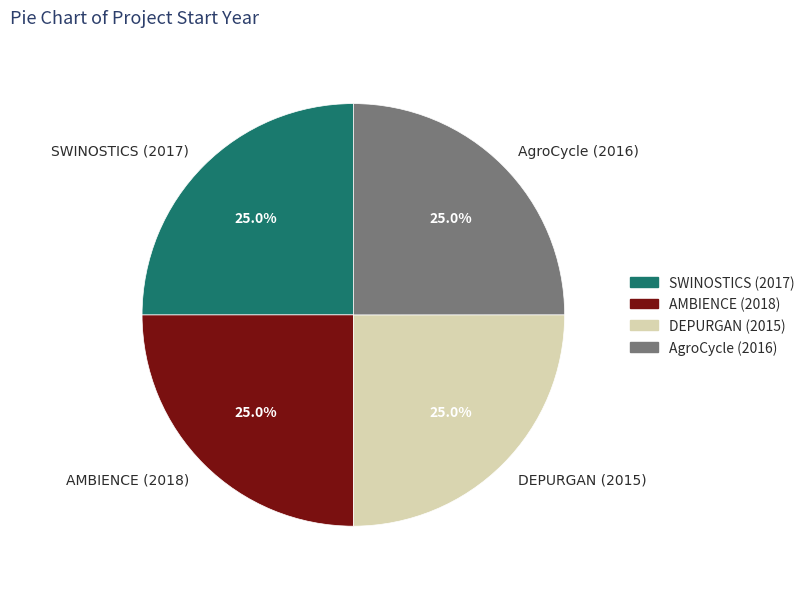

Count the number of slices in the pie.

4